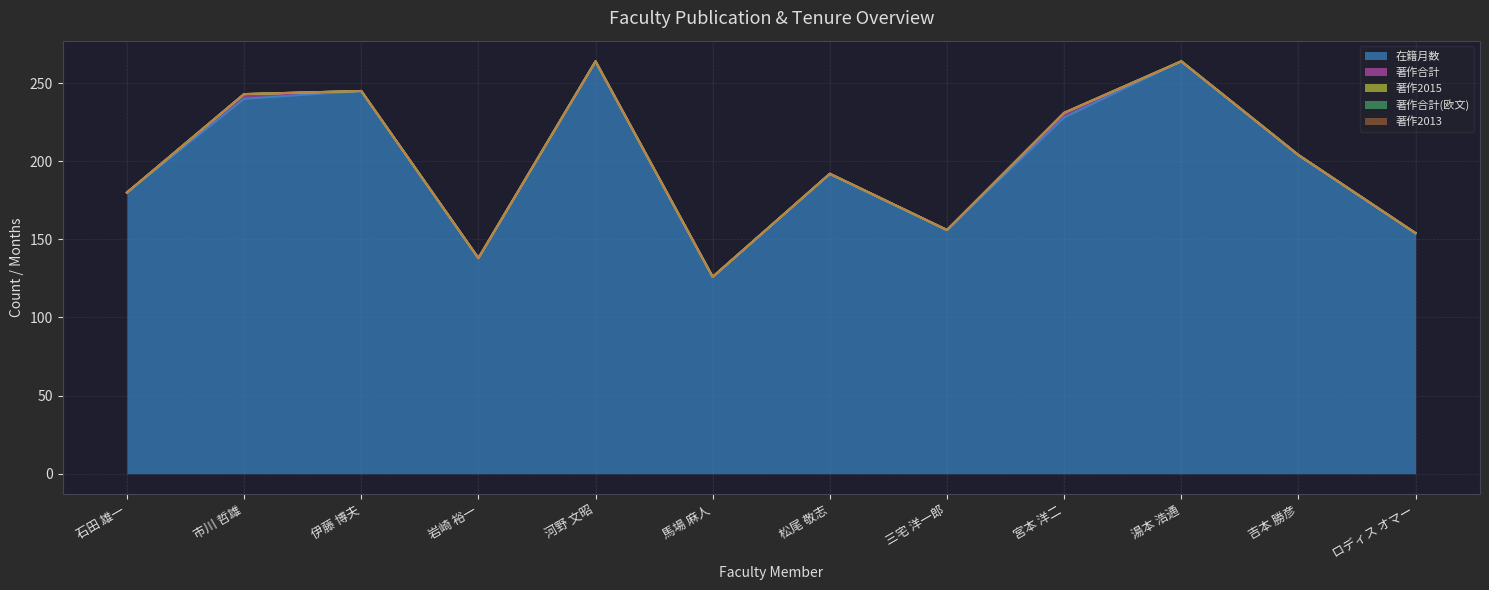

Reading left to right, what are all the values shown in this chart?

在籍月数: 180	240	245	138	264	126	192	156	228	264	204	154
著作合計: 0	3	0	0	0	0	0	0	3	0	0	0
著作2015: 0	0	0	0	0	0	0	0	0	0	0	0
著作合計(欧文): 0	0	0	0	0	0	0	0	0	0	0	0
著作2013: 0	0	0	0	0	0	0	0	0	0	0	0